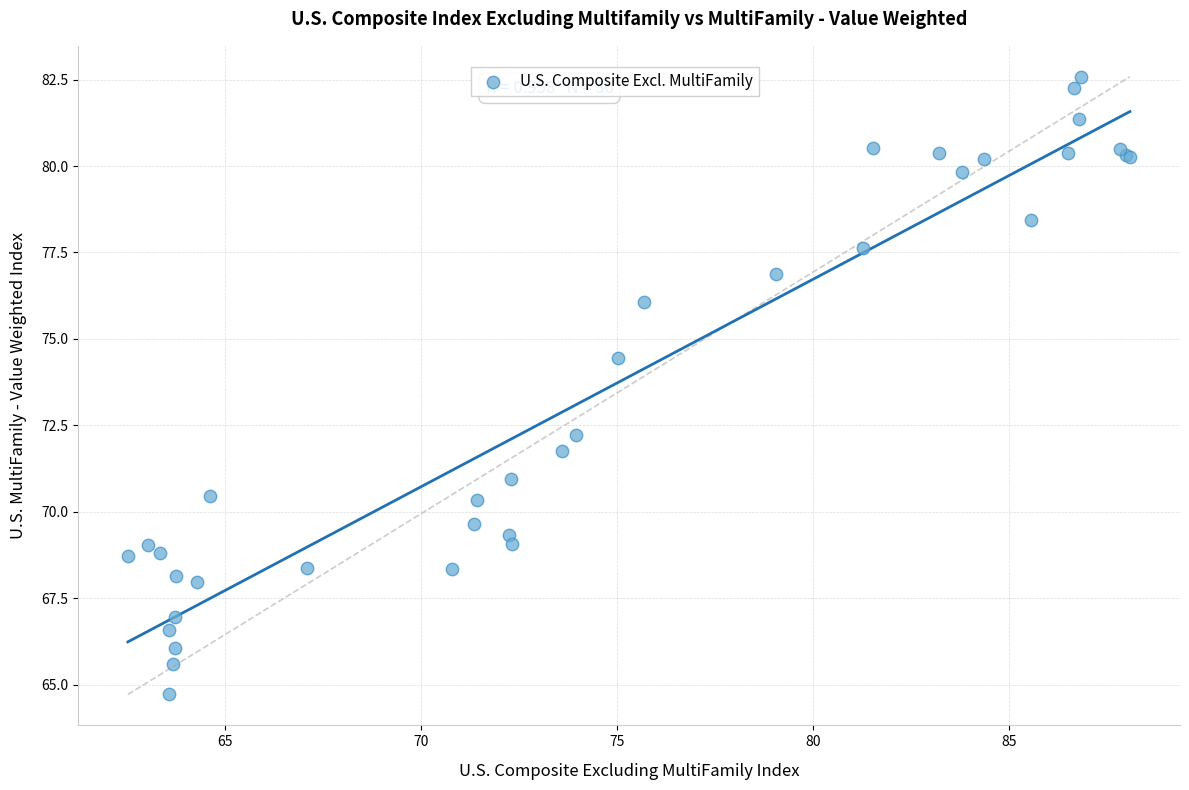

What Y value in the scatter plot is closest to 73?

72.2